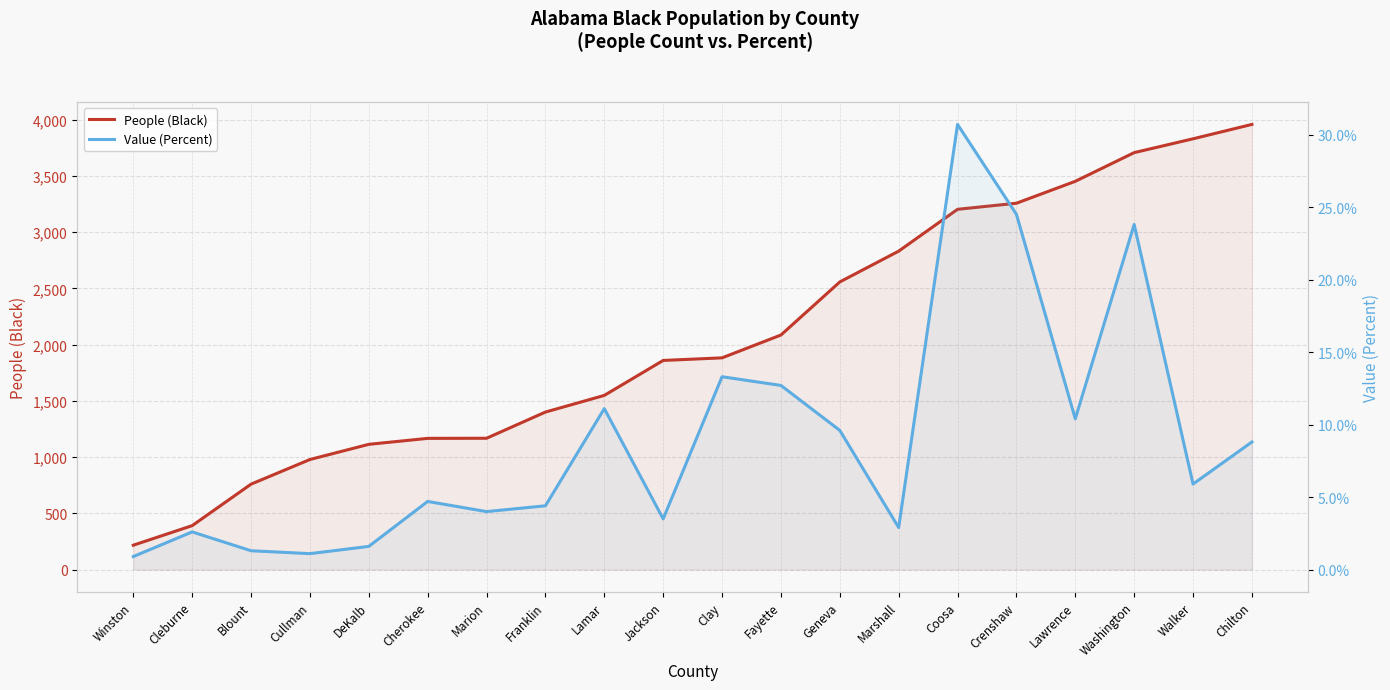

What is the difference between the maximum and minimum values in the People (Black) series?

3742.0